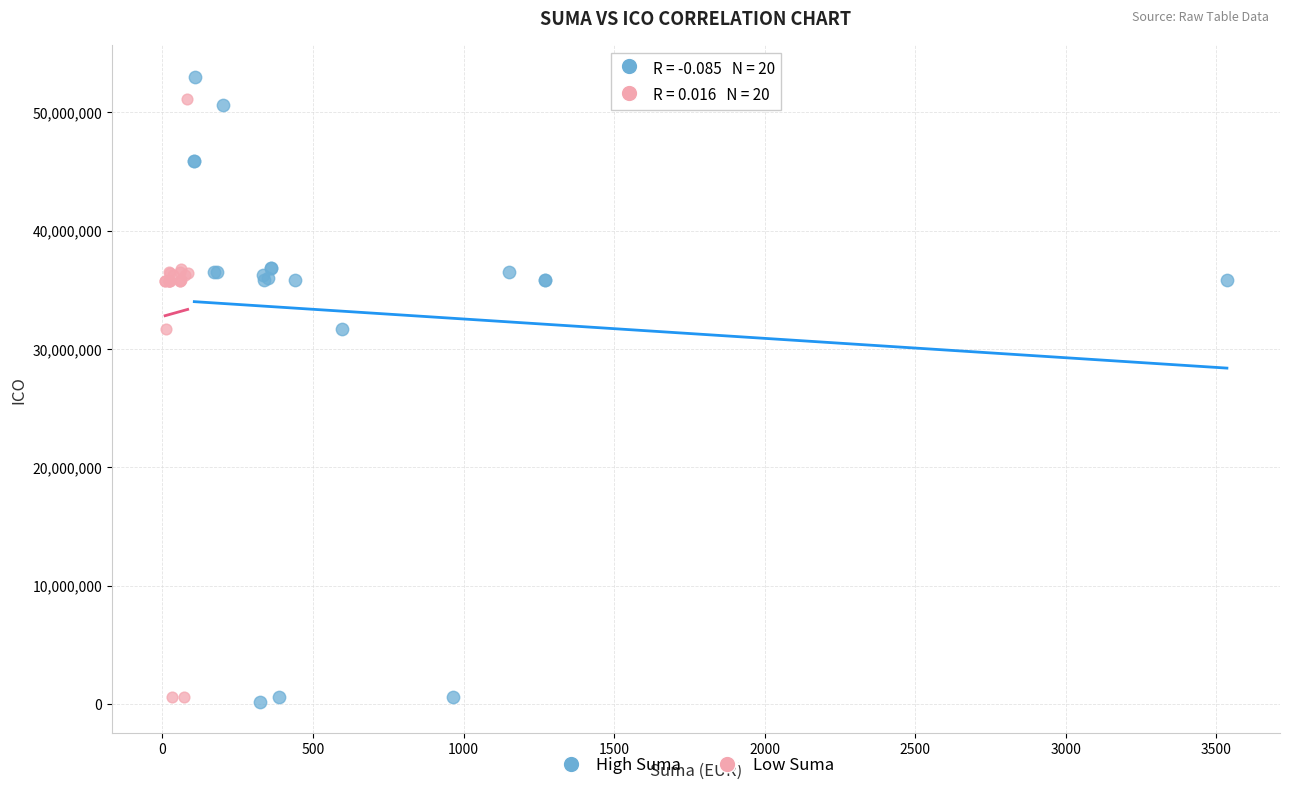

Which series has the widest spread of Y values?

High Suma